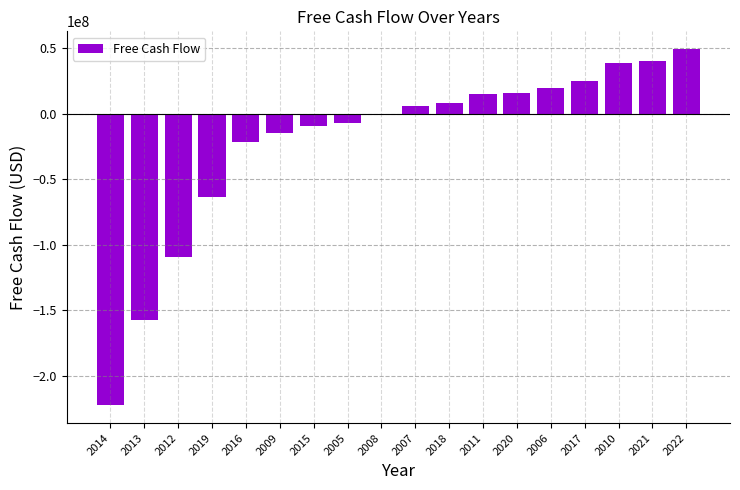

What is the change in value from 2012 to 2016?

+88336000